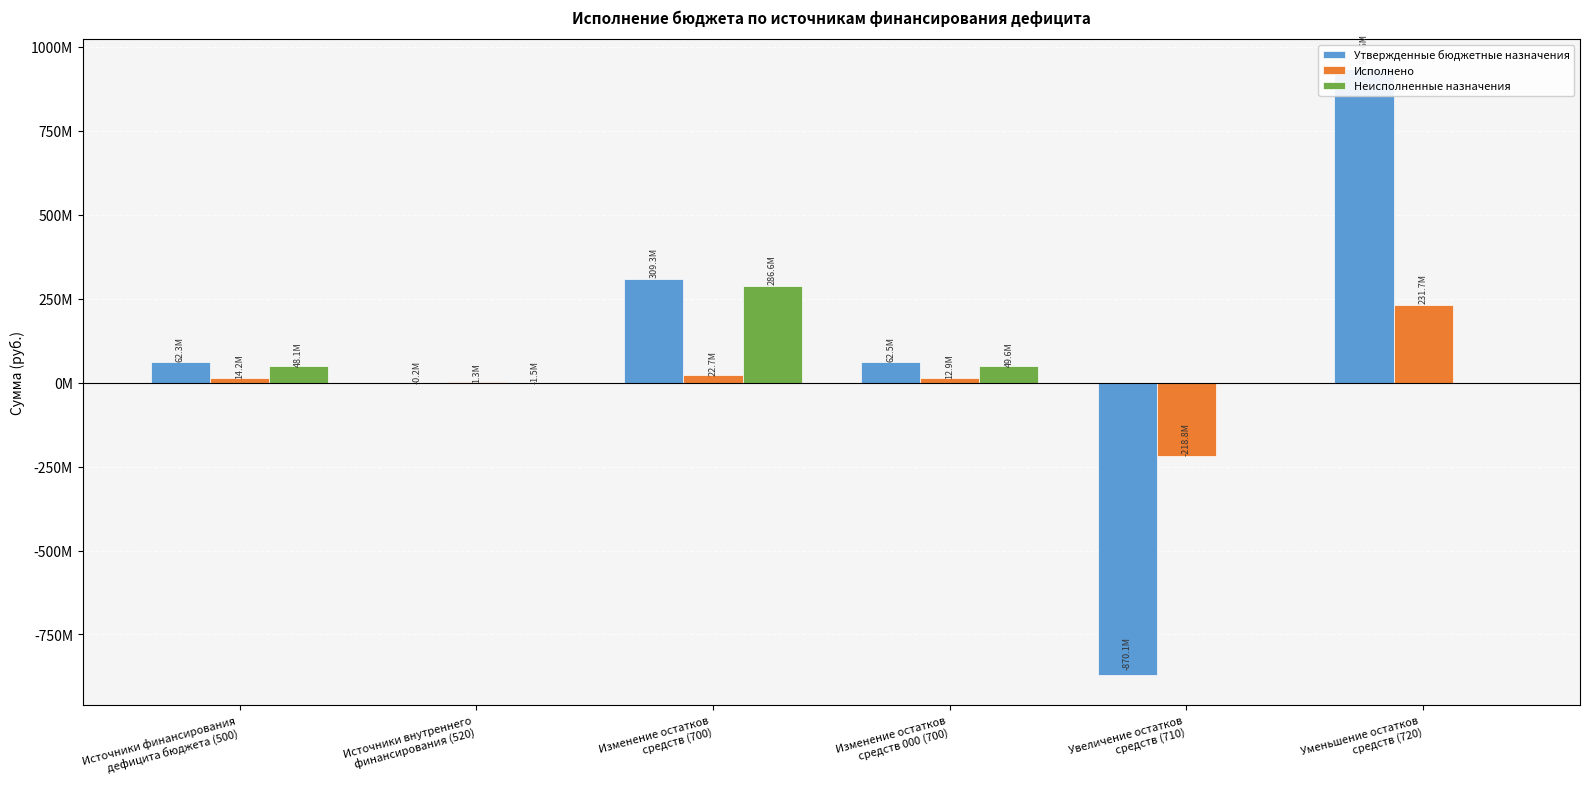

What is the greatest value displayed?

932597712.5